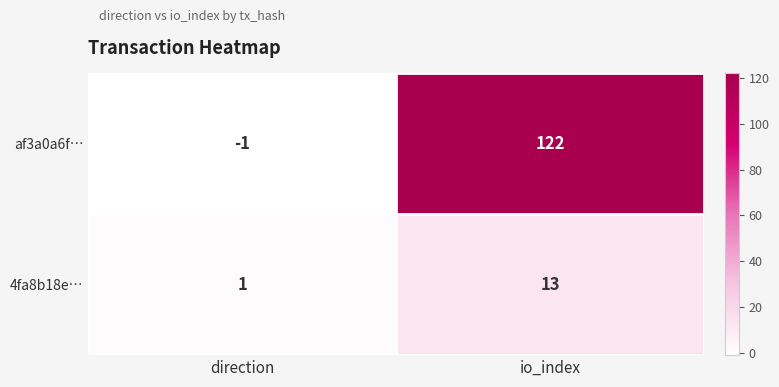

Reading left to right, what are all the values shown in this chart?

af3a0a6f…: -1	122
4fa8b18e…: 1	13